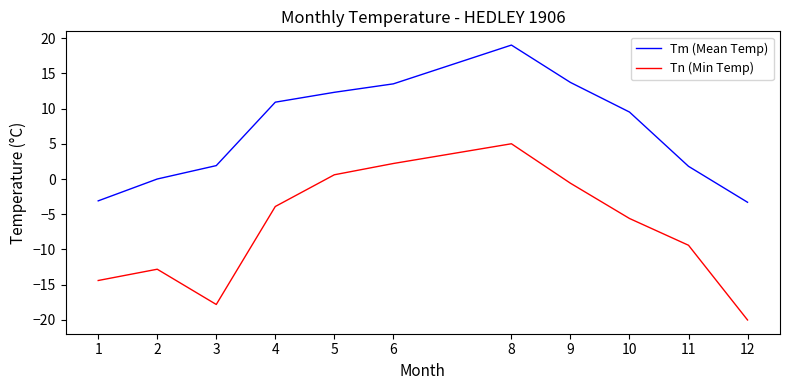

Rank the categories by Tn (Min Temp) value from lowest to highest.

12, 3, 1, 2, 11, 10, 4, 9, 5, 6, 8